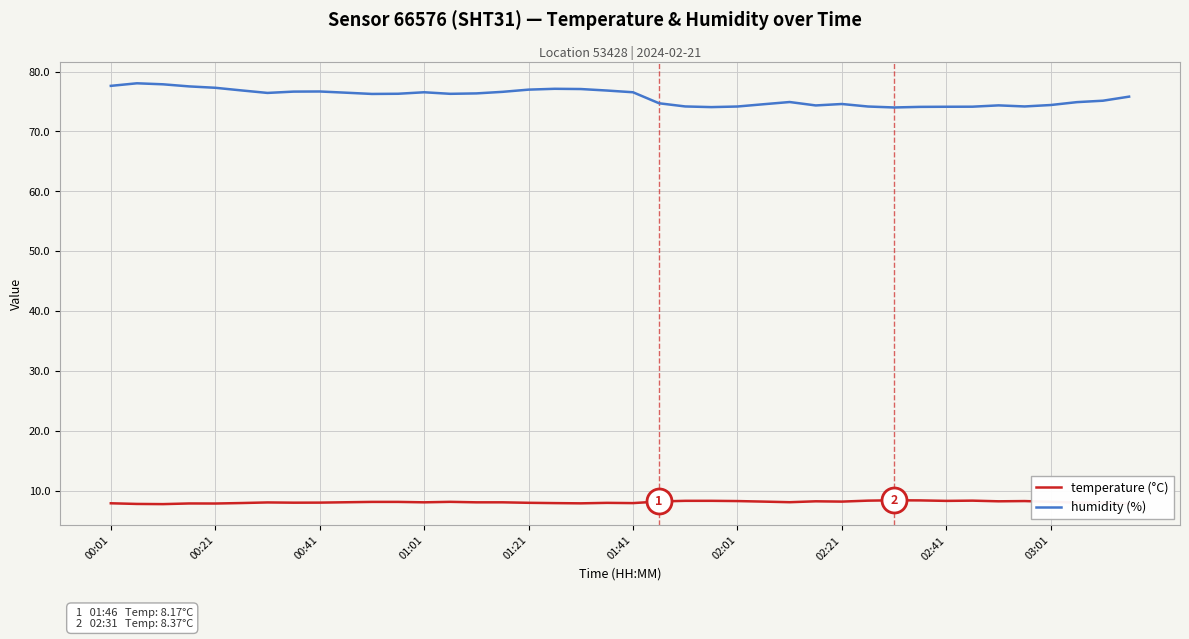

What is the minimum value shown in the chart?

7.7